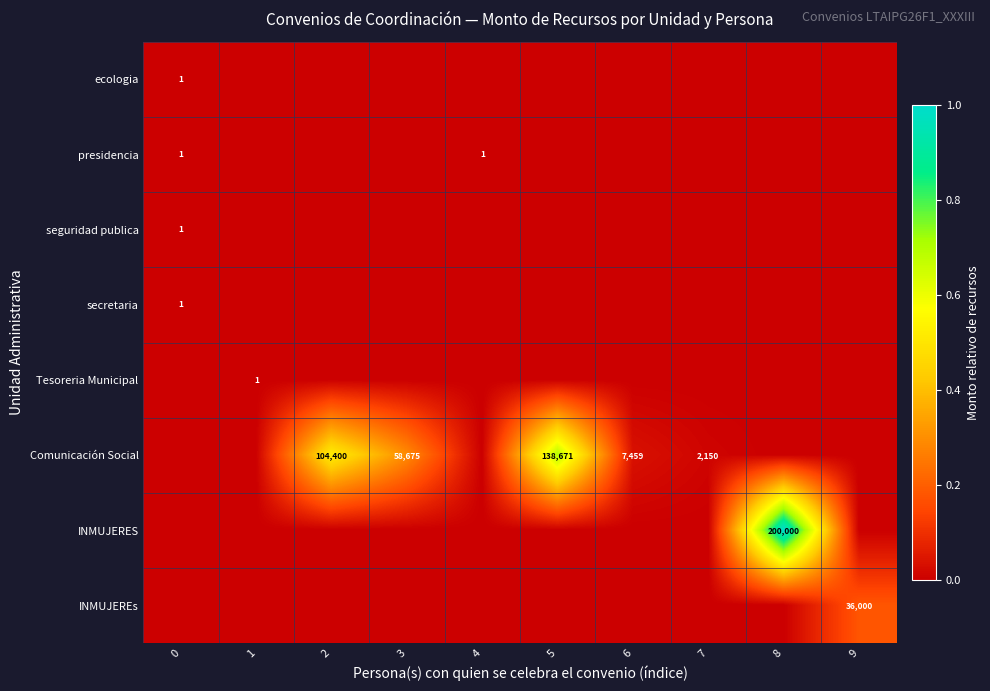

What is the maximum value shown in the chart?

1.0